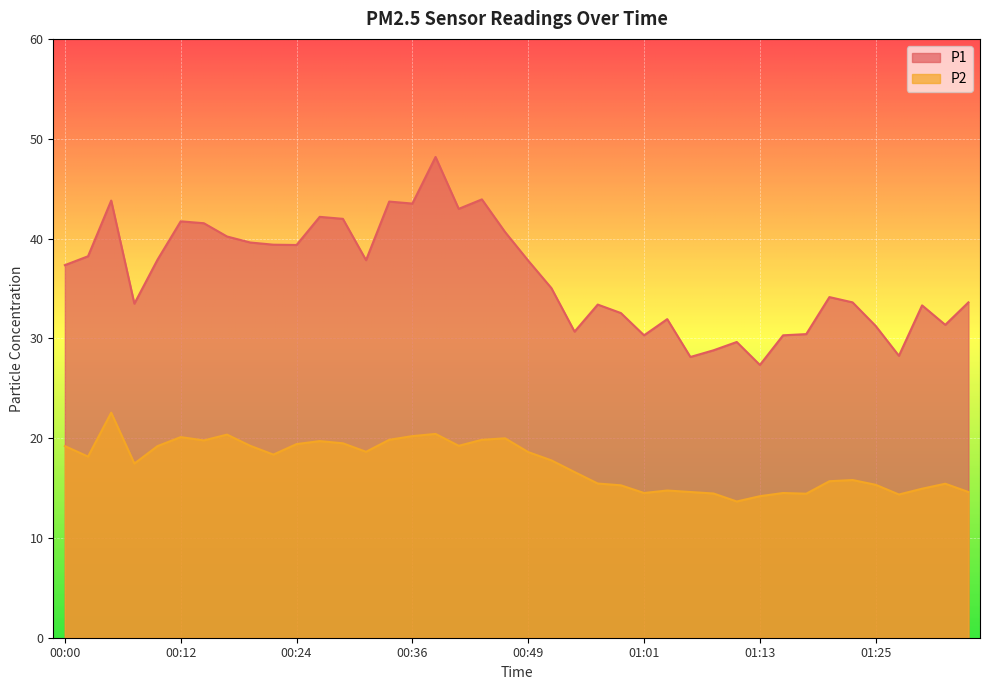

The value of P2 at 01:16 is 21.7. True or false?

False